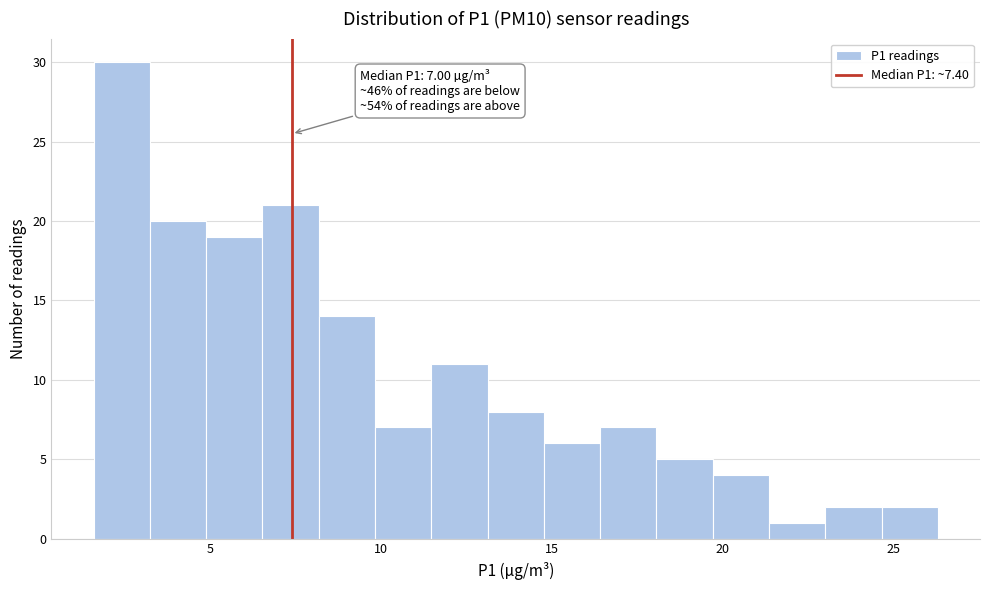

Around what value on the x-axis is the tallest bar? Give the approximate position of its centre, as read against the axis.

2.5